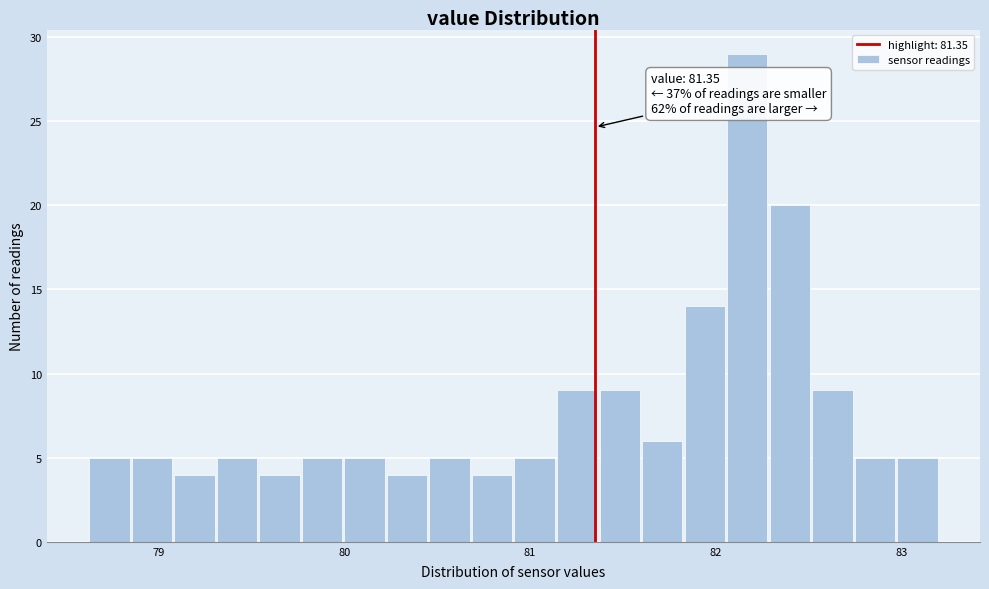

Read against the x-axis, roughly where is the centre of the tallest bar?

82.2